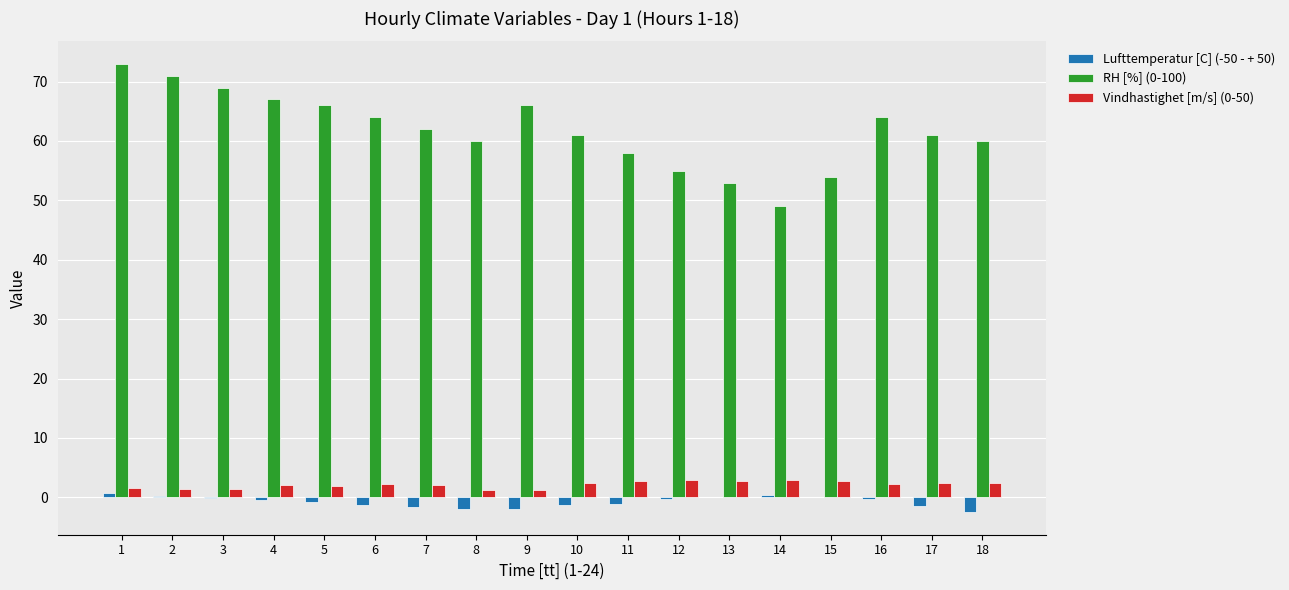

Are the bars grouped side by side (vs. stacked)?

Yes